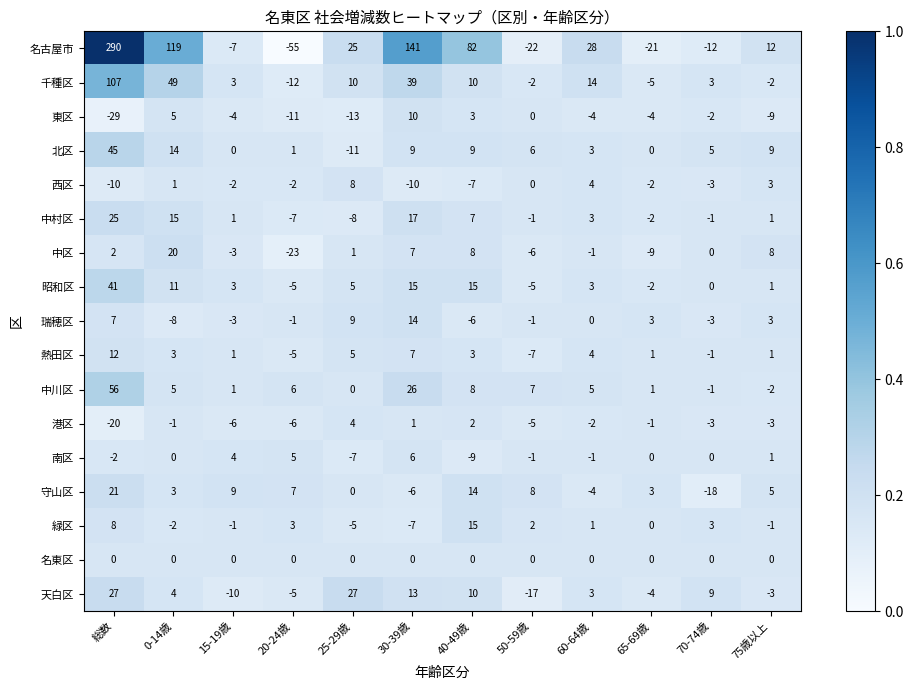

What is the difference between the second highest and second lowest values in the 中区 series?

17